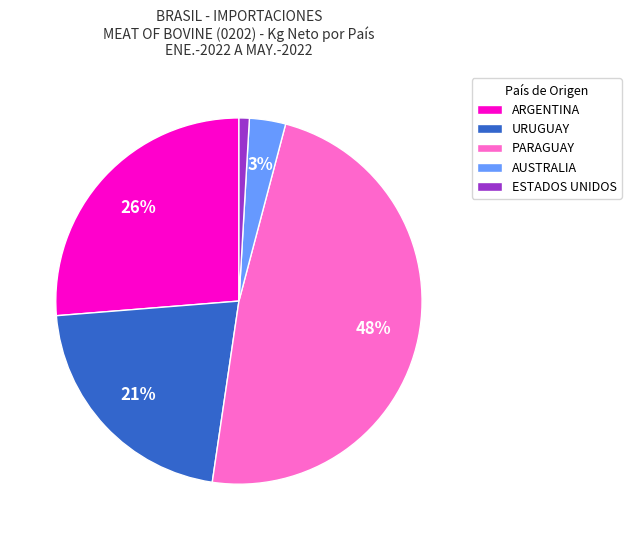

Which has a higher value, URUGUAY or AUSTRALIA?

URUGUAY